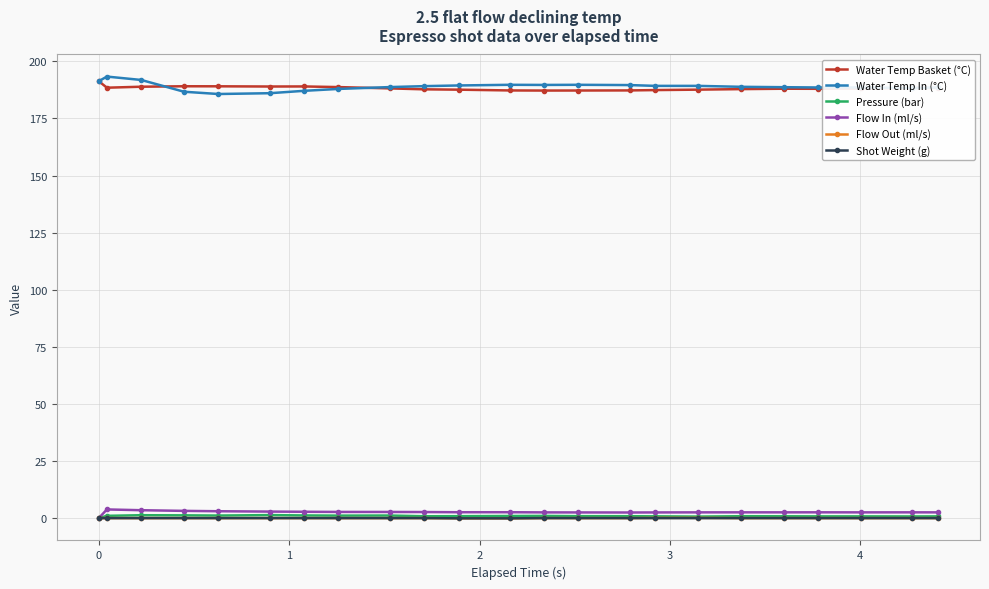

At how many categories does at least one series exceed 107?

23